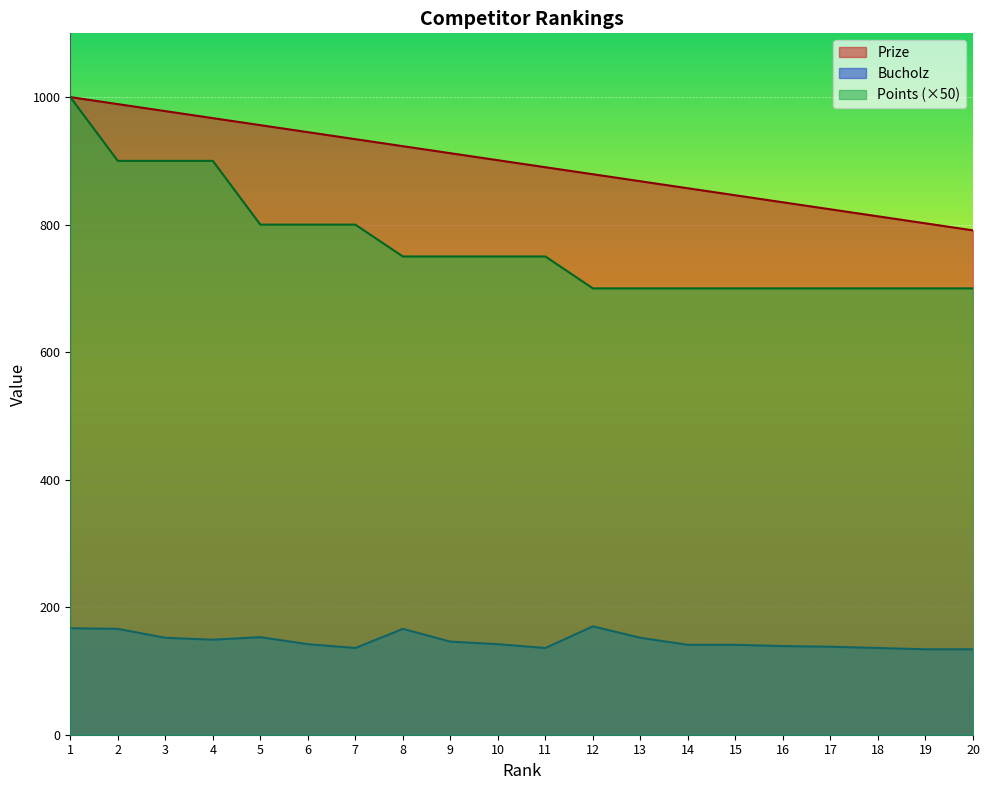

Which category has the lowest value in the Prize series?

20